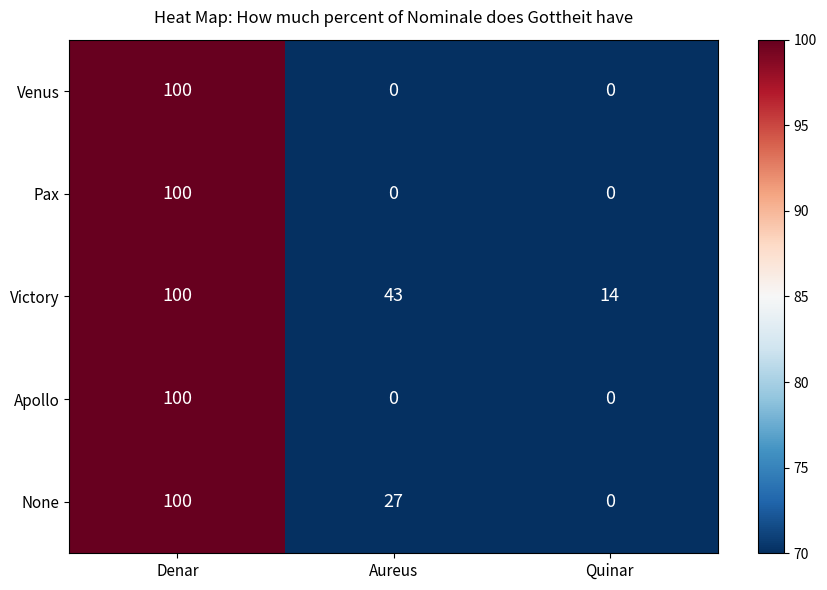

What is the maximum value for Pax?

100